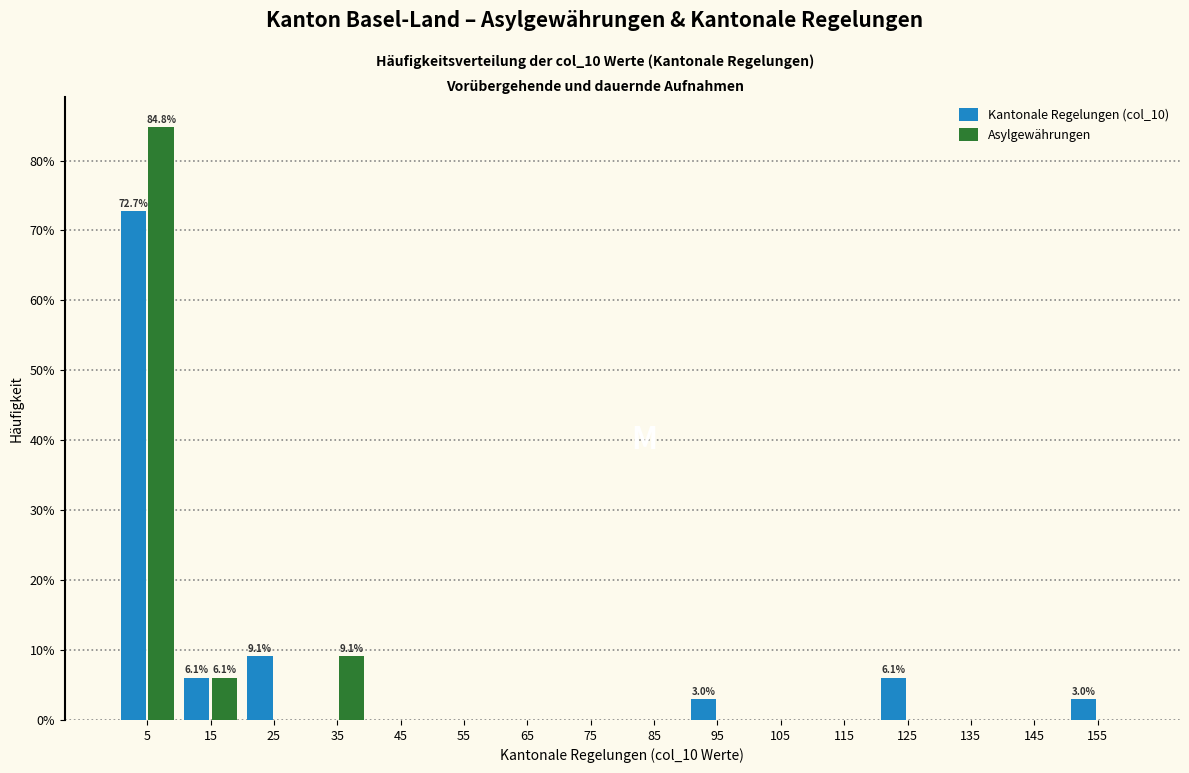

In the Kantonale Regelungen (col_10) series, which range on the x-axis has the tallest bar?

0 to 10